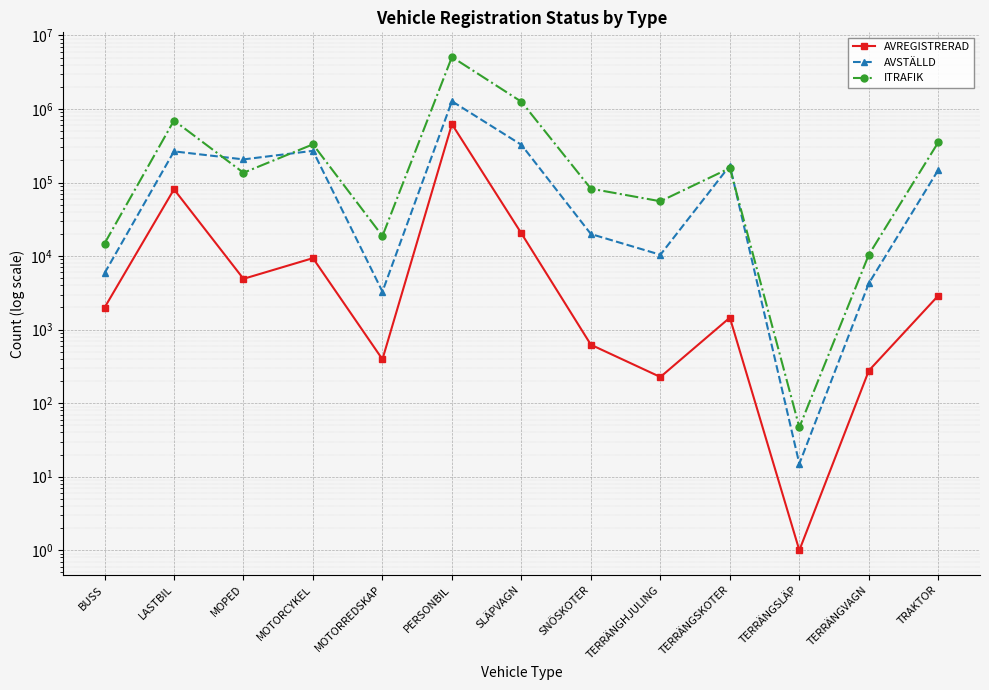

What position from the right is BUSS?

13